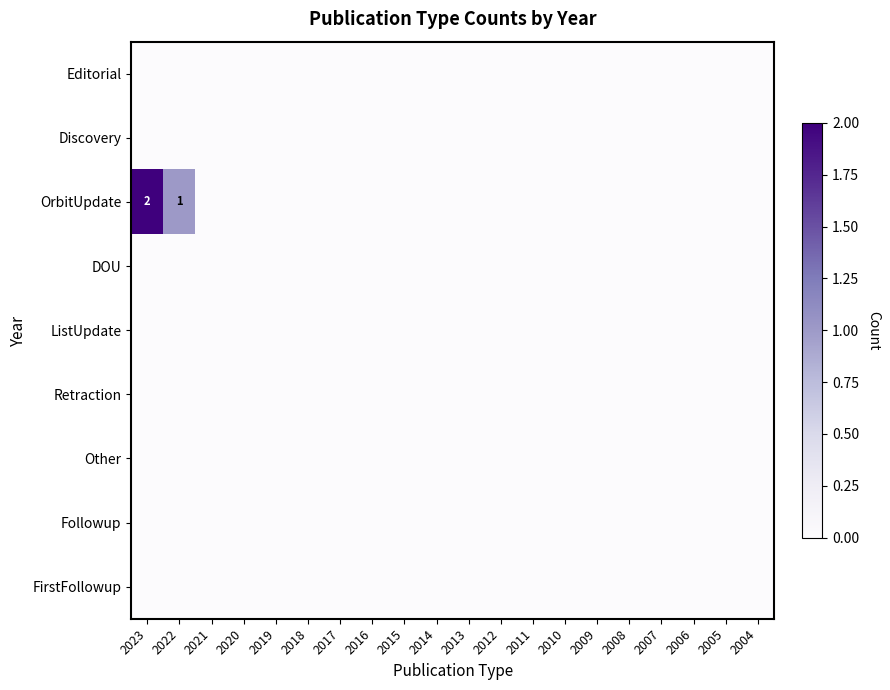

What is the total value across all series at 2023?

2